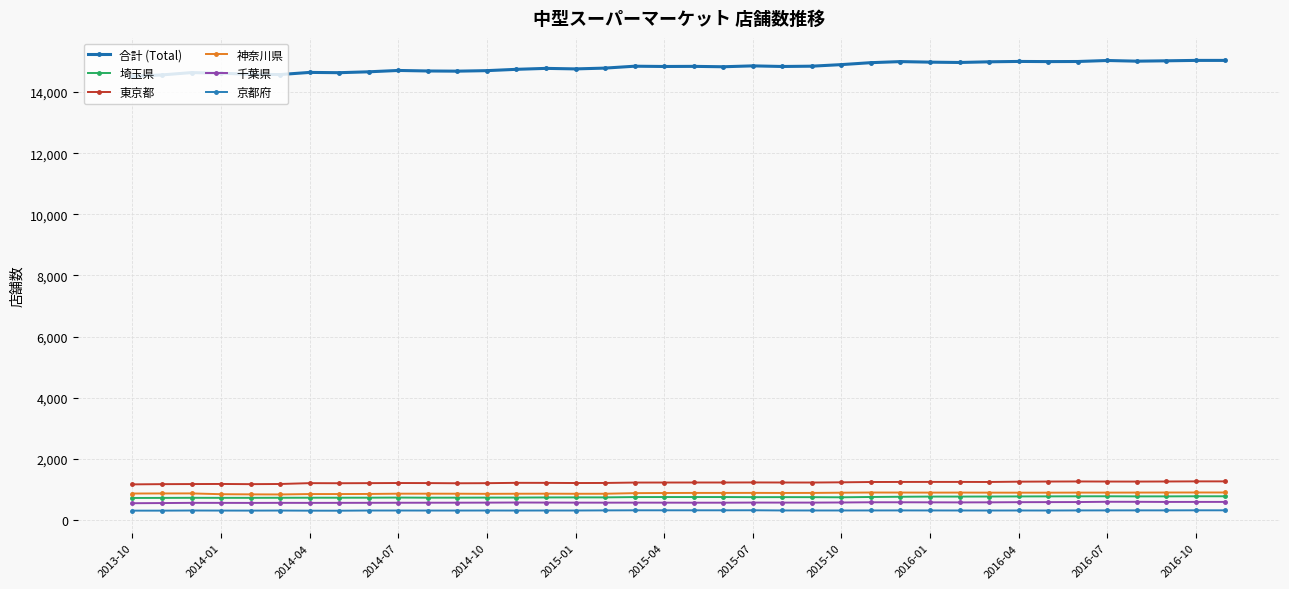

True or false: 合計 (Total) and 東京都 cross at least once.

False